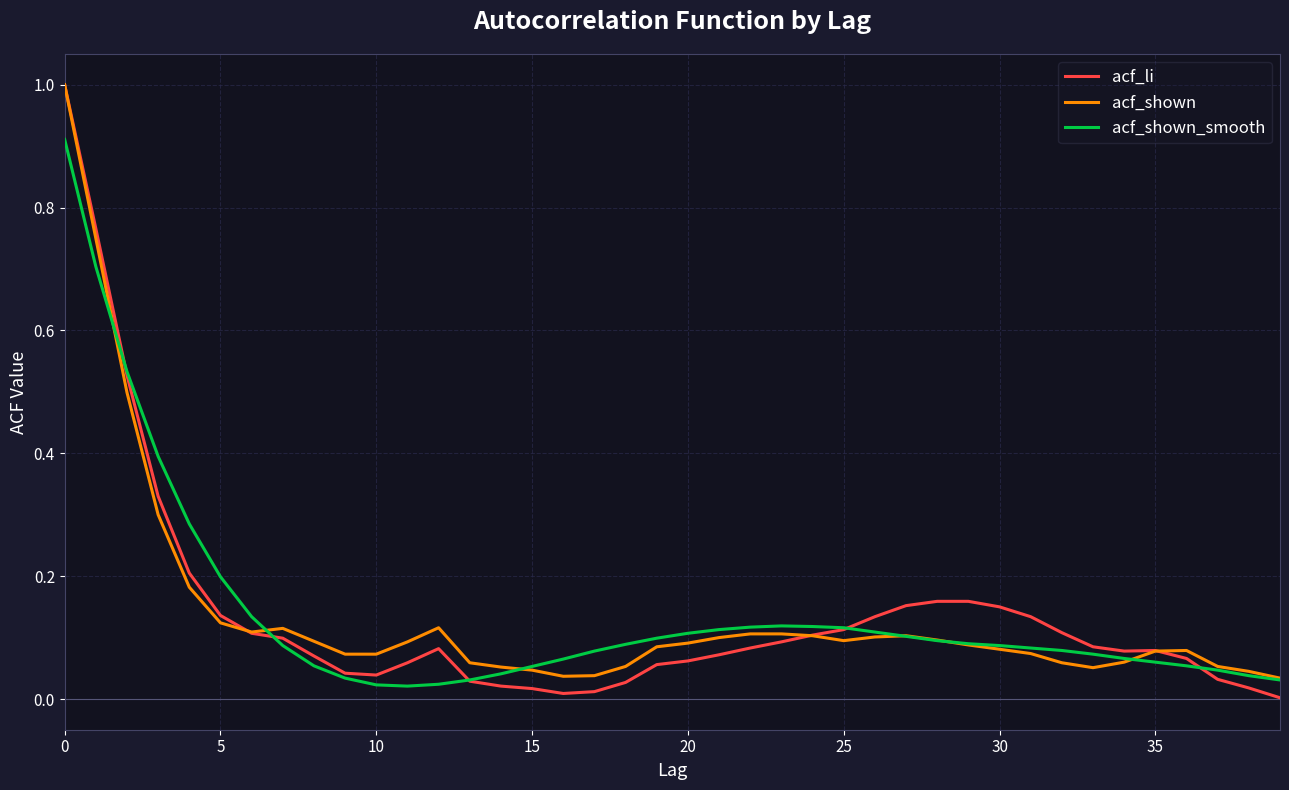

Which series has the widest spread of values?

acf_li